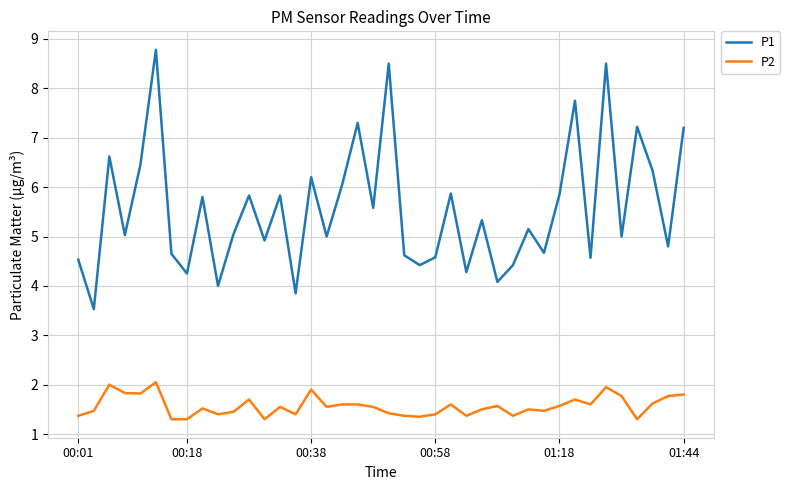

List the series in order of their peak value, highest first.

P1, P2